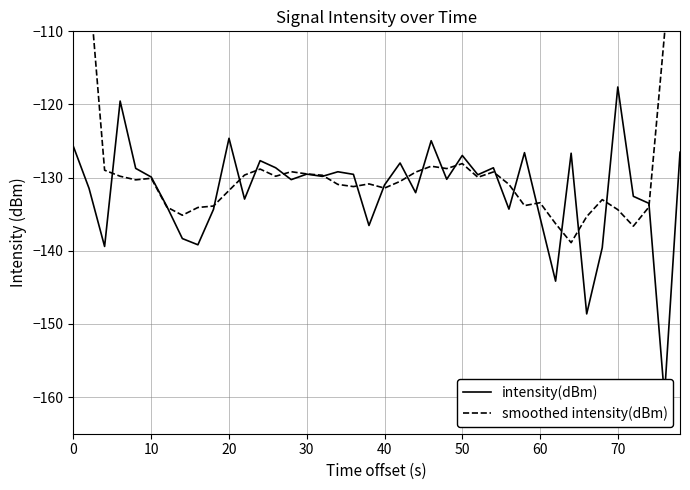

Rank the series at 10 from highest to lowest value.

smoothed intensity(dBm), intensity(dBm)